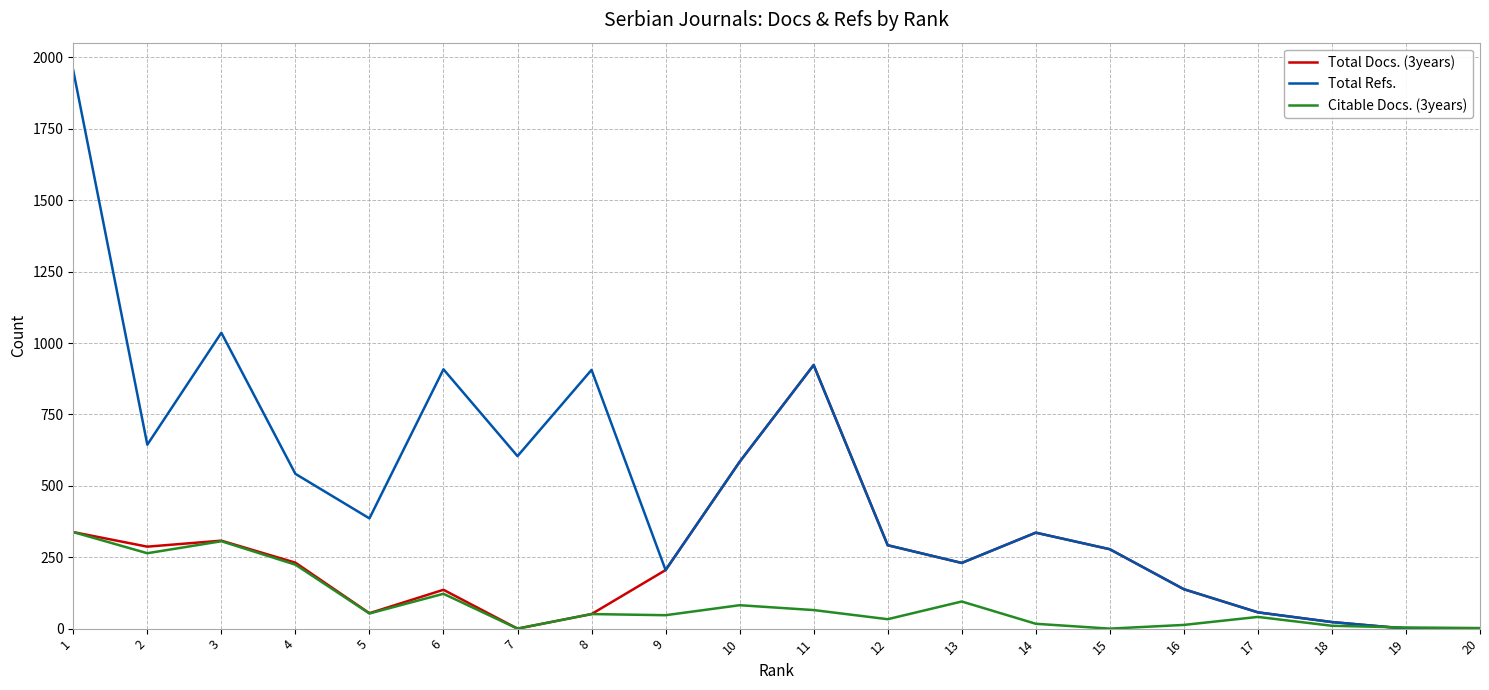

Which series changed the most between 7 and 8?

Total Refs.